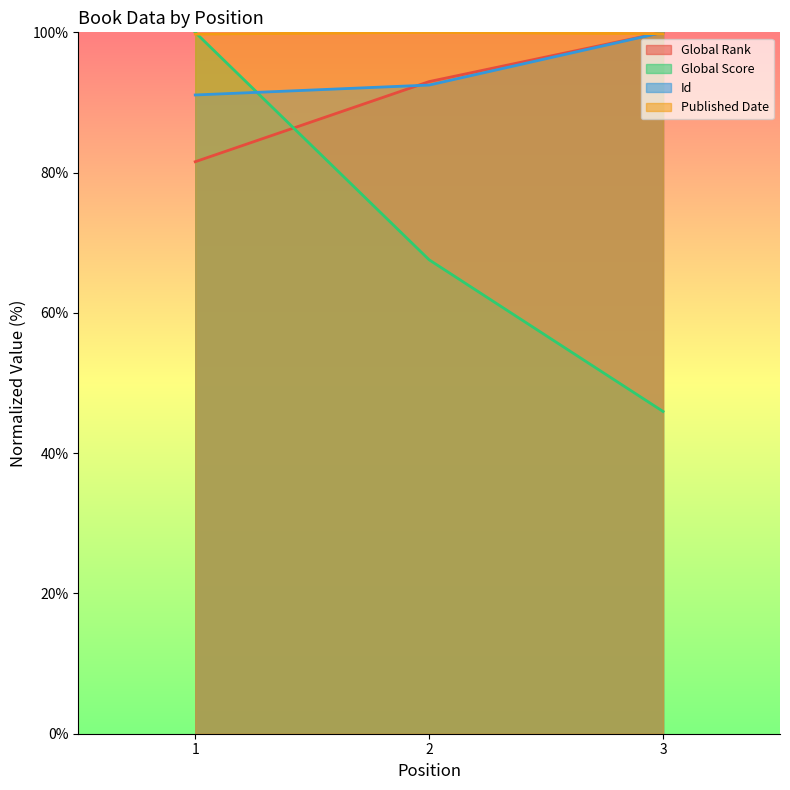

The value of Published Date at 1 is 99.8. True or false?

True